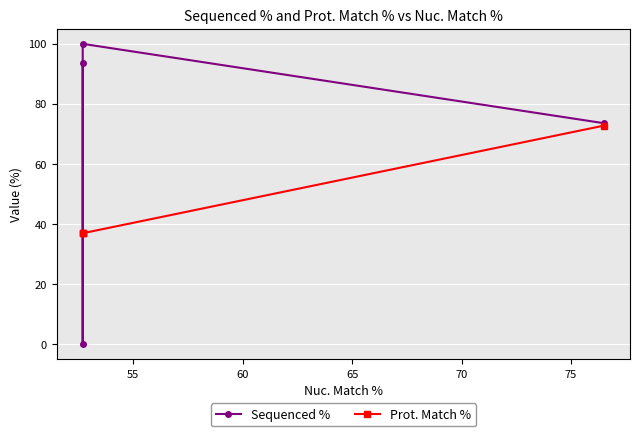

How many intersections are there between Sequenced % and Prot. Match %?

2